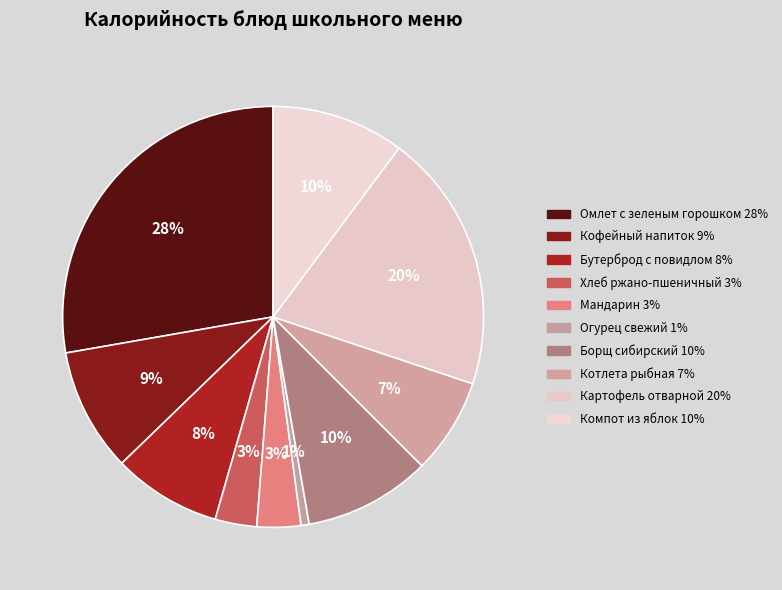

What percentage is the Компот из яблок slice, to the nearest percent?

10%